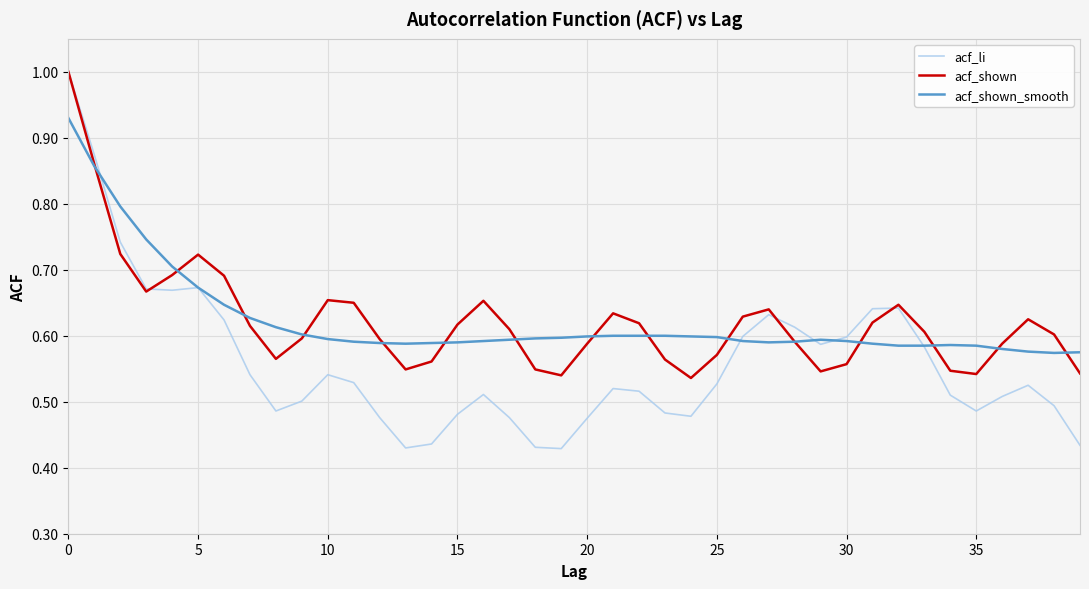

Which series has the largest range (max minus min)?

acf_li